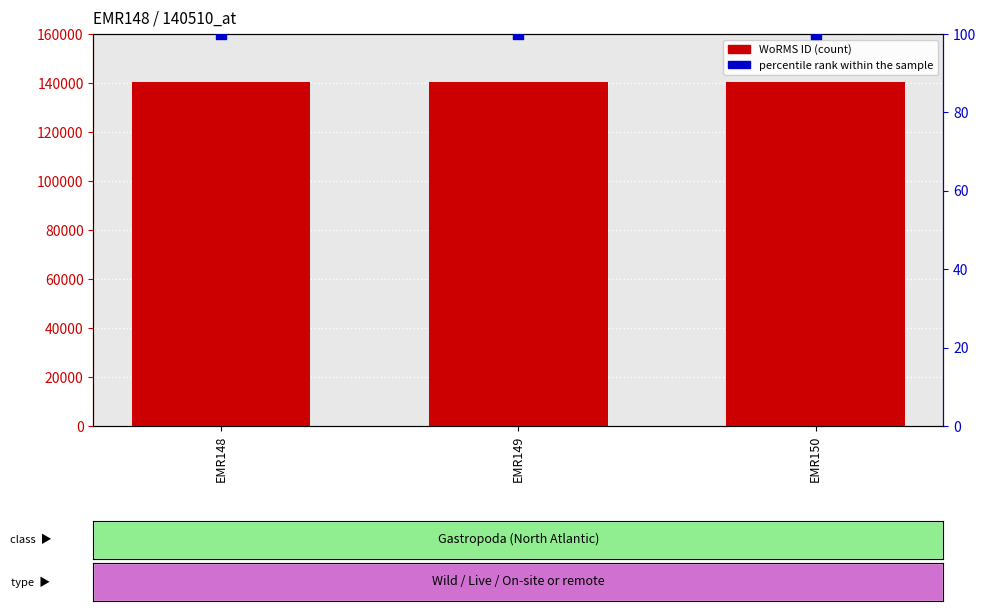

Which series reaches the maximum Y coordinate?

WoRMS ID